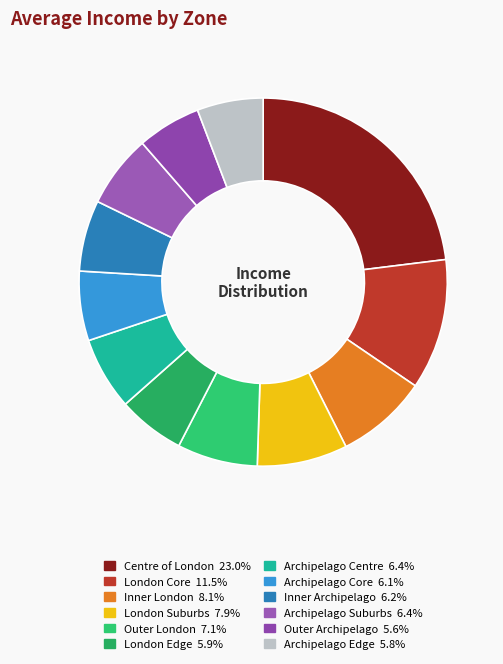

Count the number of slices in the pie.

12